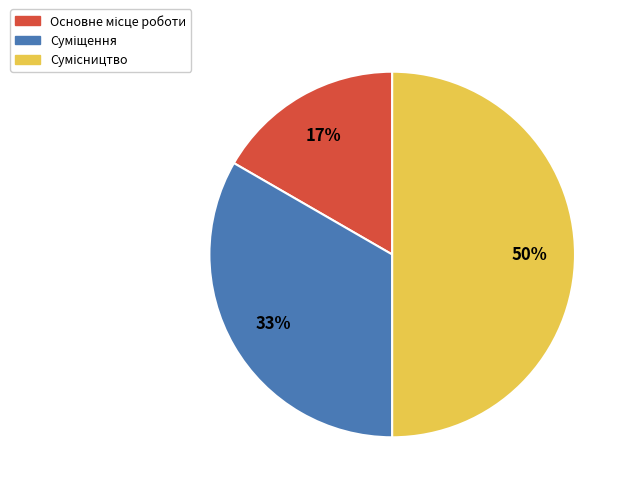

How many slices are in this pie chart?

3